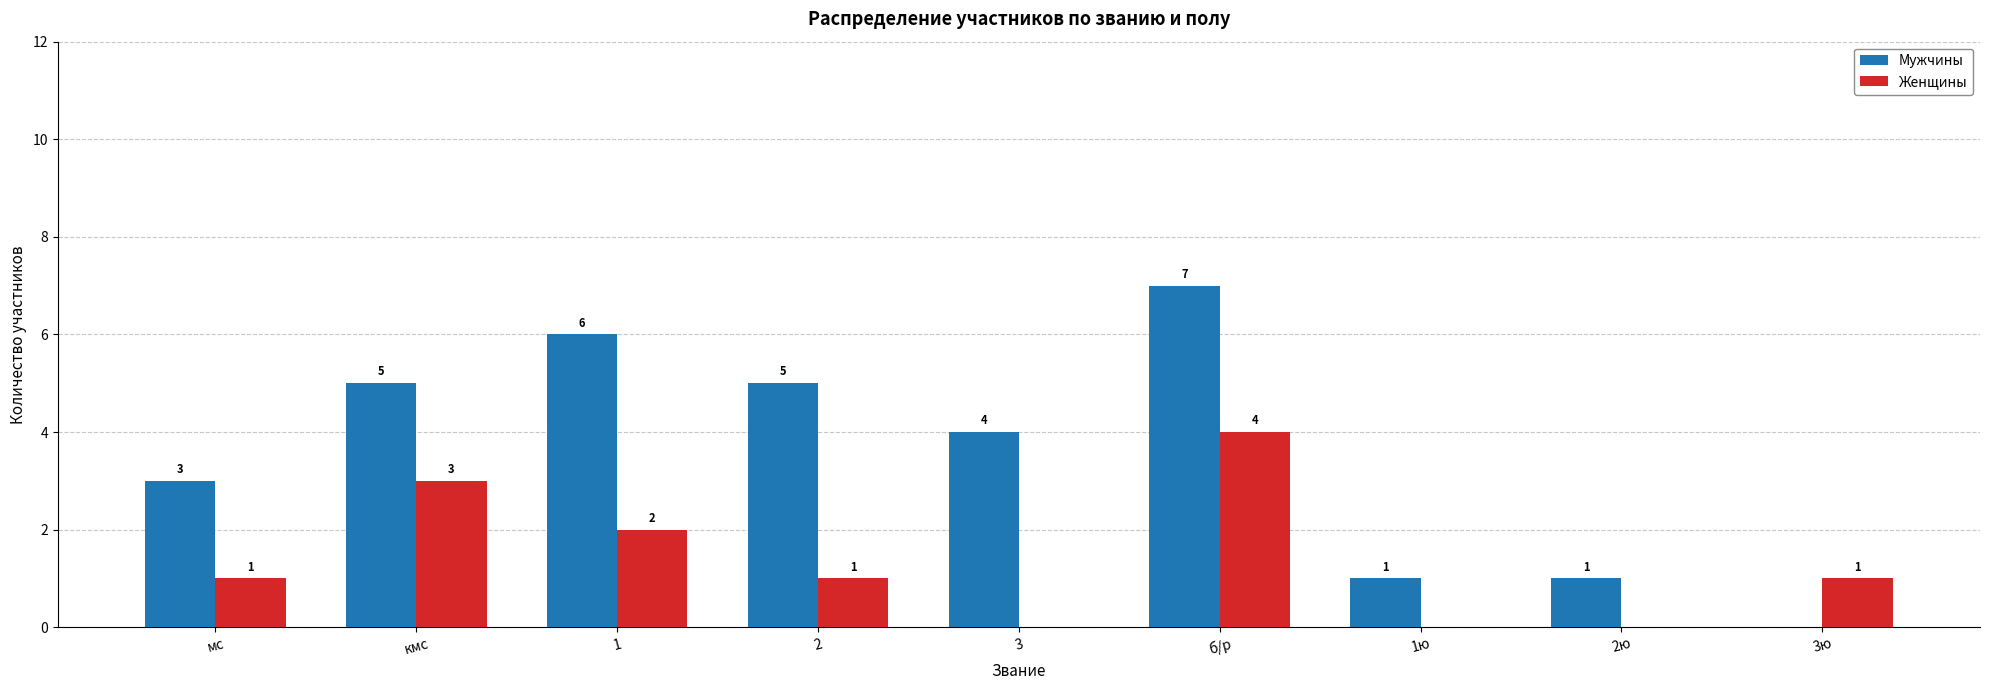

Is the value of Женщины at 1ю greater than the value of Мужчины at 2ю?

No